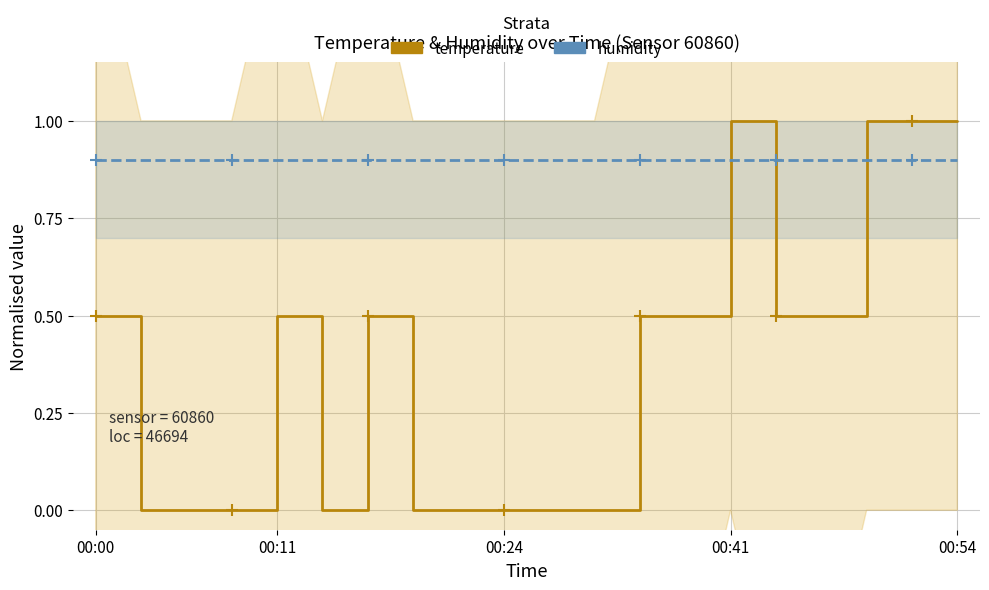

What are all the series names shown in the legend?

temperature, humidity